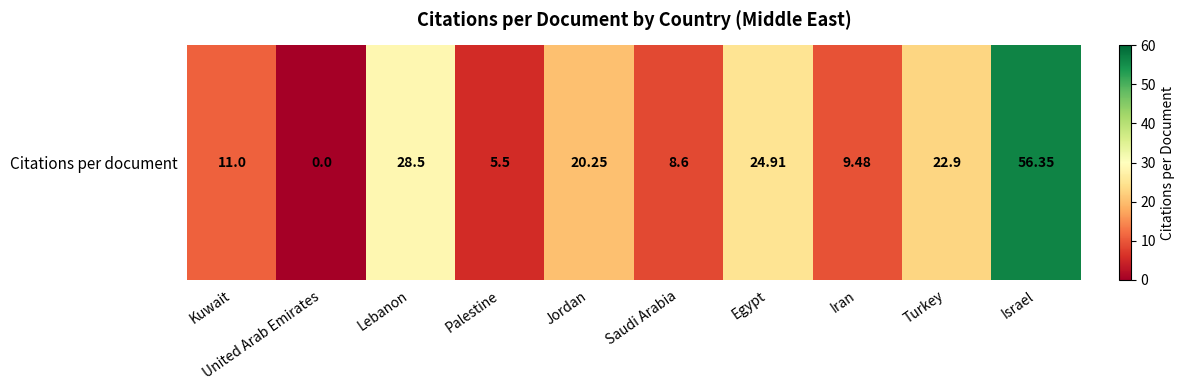

What is the difference between the second highest and second lowest values?

23.0